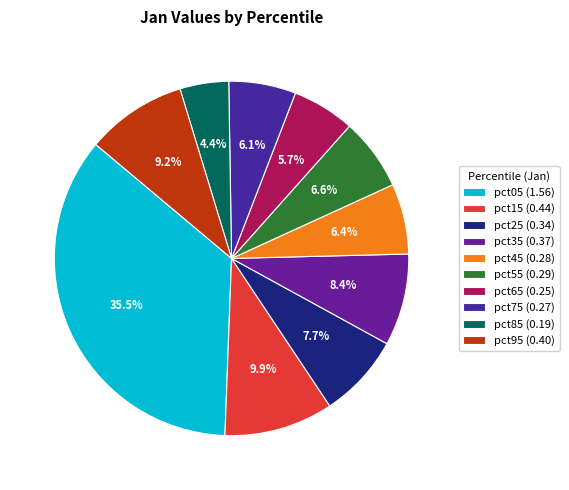

Which category has the smallest portion of the pie?

pct85